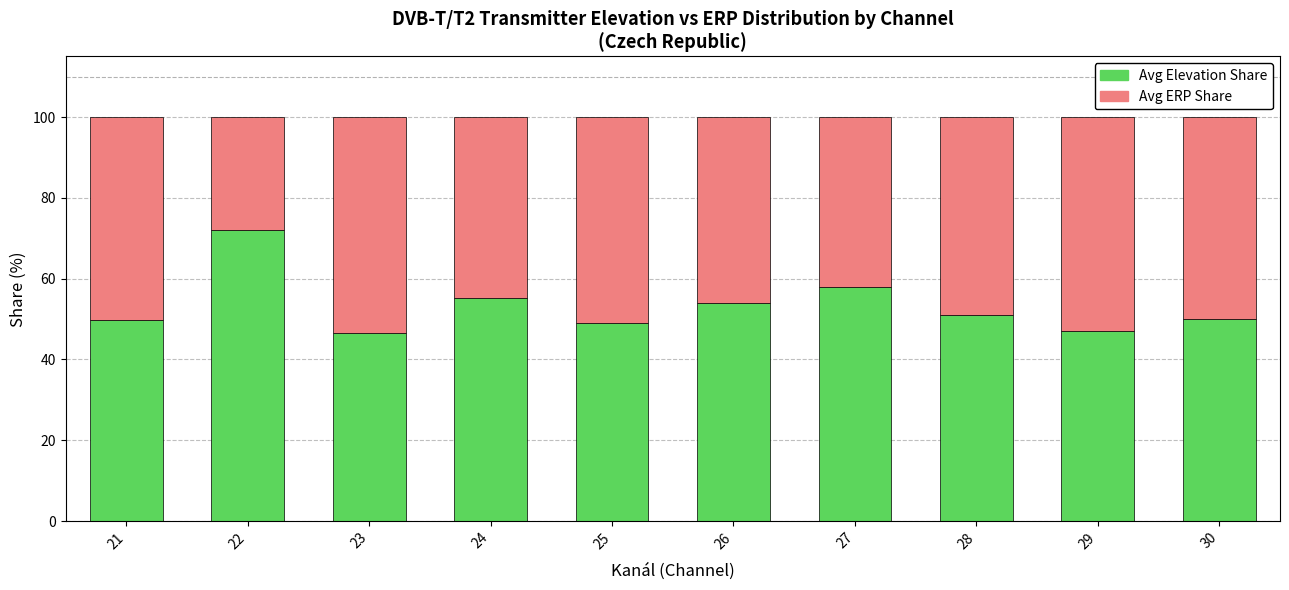

What is the difference between the maximum and second lowest values in the Avg Elevation Share series?

25.0